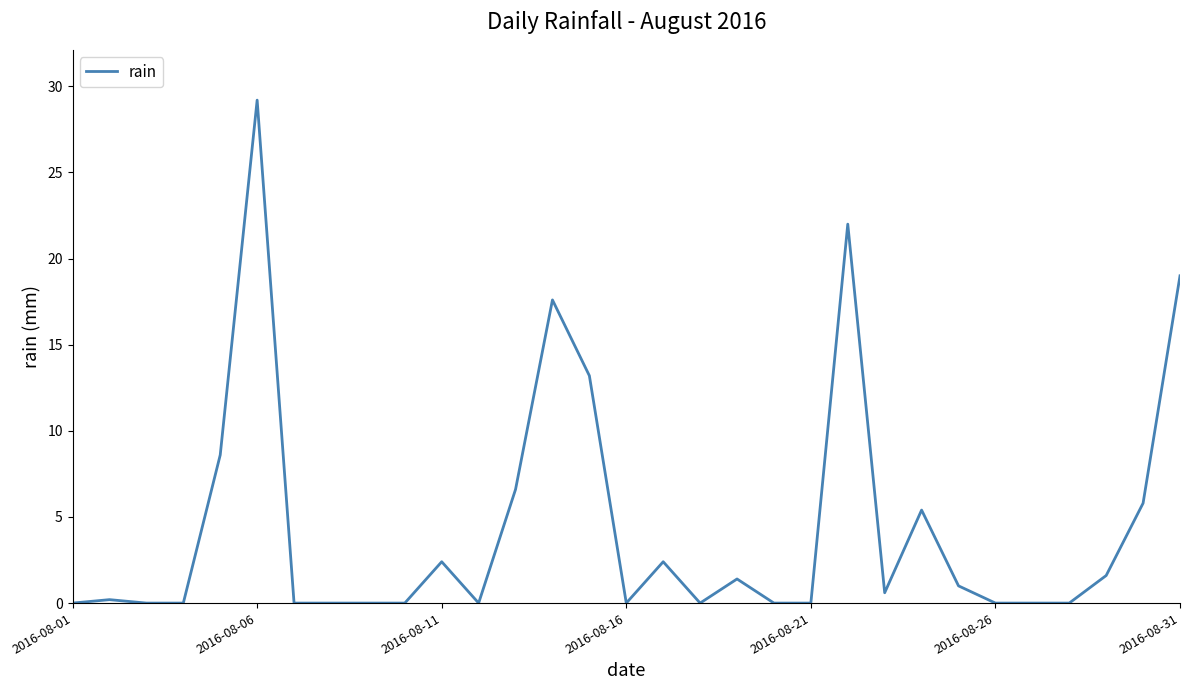

What is the maximum value shown in the chart?

29.2